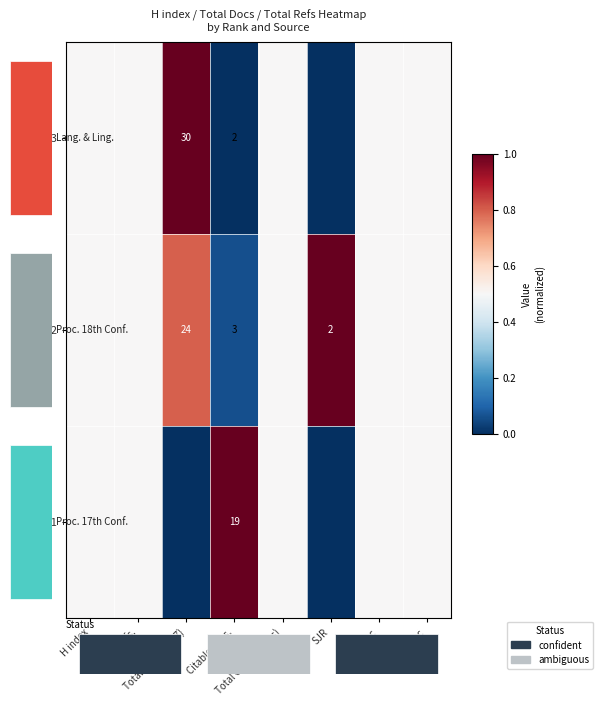

The value of Rank 2 at Ref./Doc is 0.2. True or false?

False